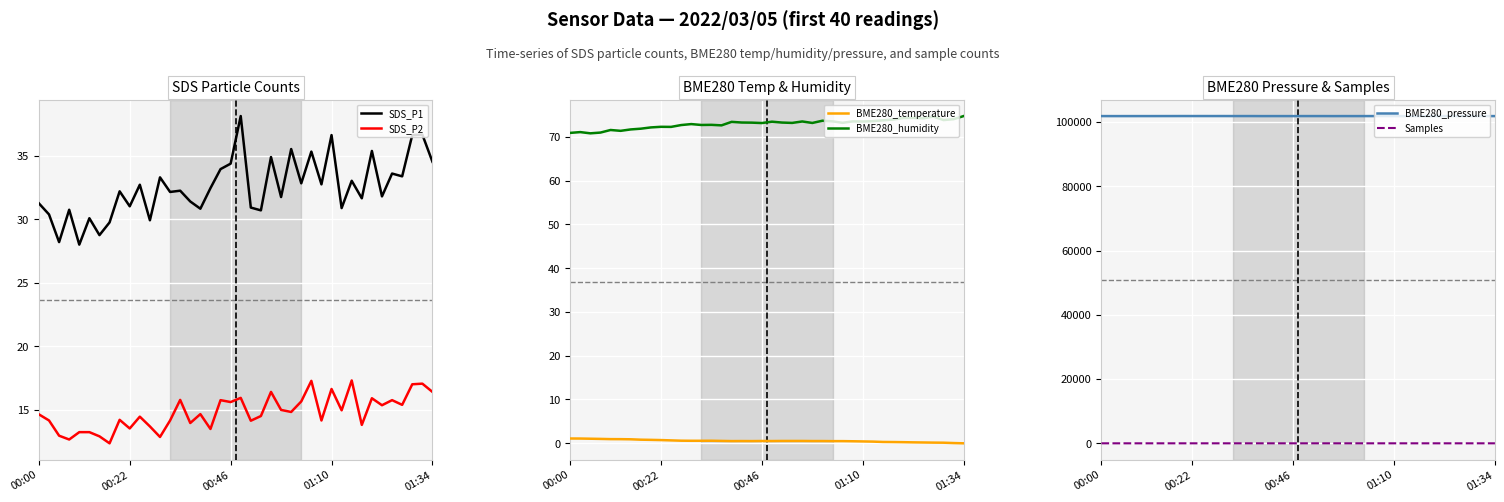

True or false: Samples and BME280_humidity cross at least once.

False